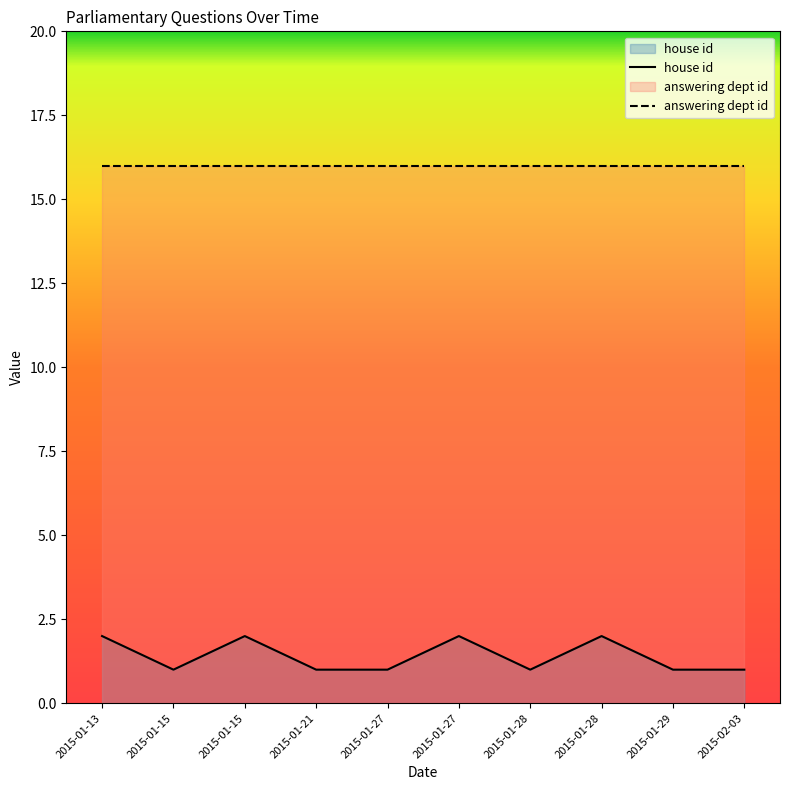

Rank the categories by house id value from lowest to highest.

2015-01-15, 2015-01-21, 2015-01-27, 2015-01-28, 2015-01-29, 2015-02-03, 2015-01-13, 2015-01-15, 2015-01-27, 2015-01-28